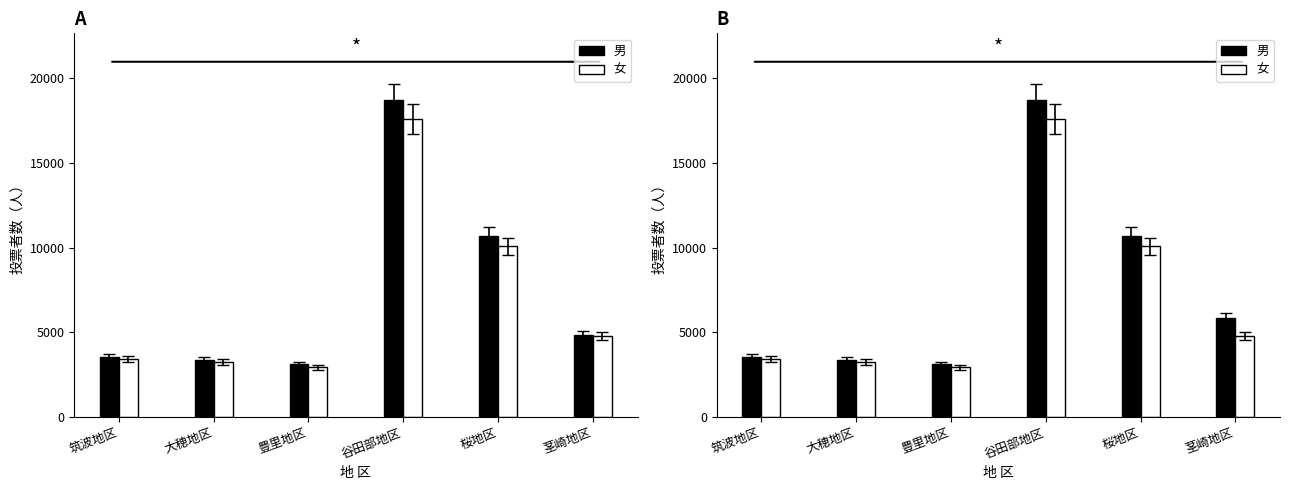

Are the bars horizontal?

No